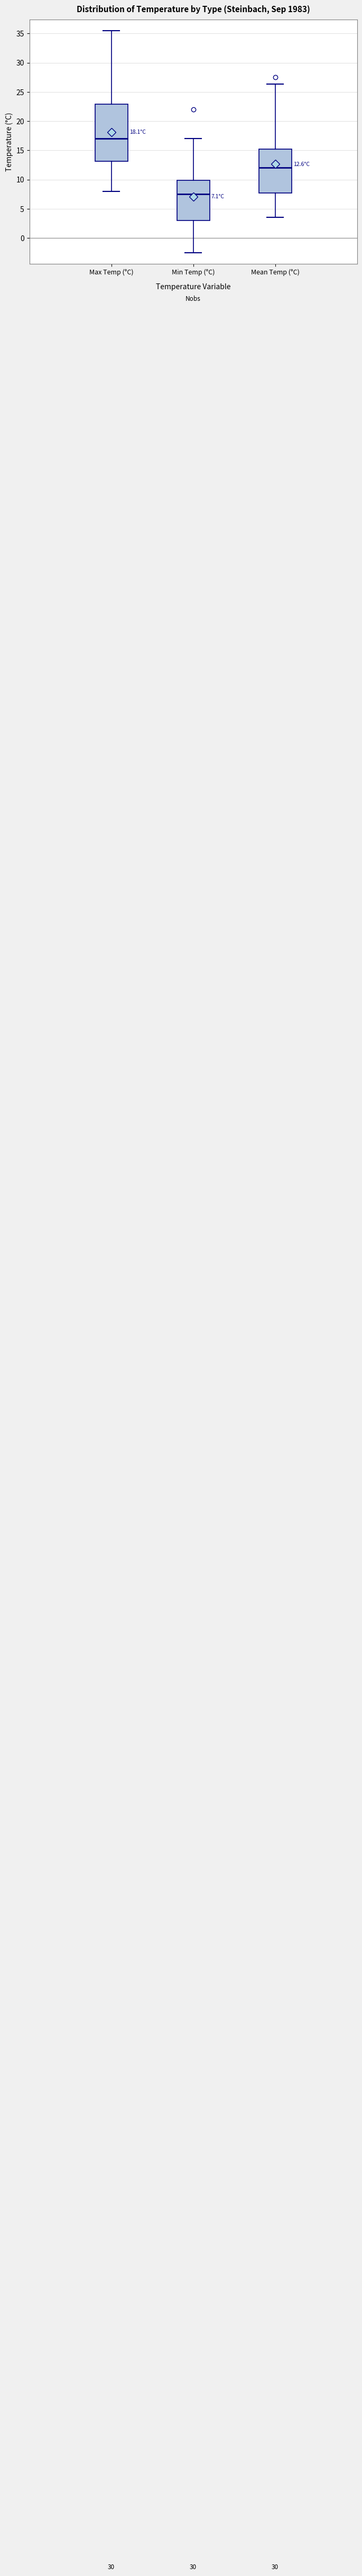

Which box's median line is the highest?

Max Temp (°C)